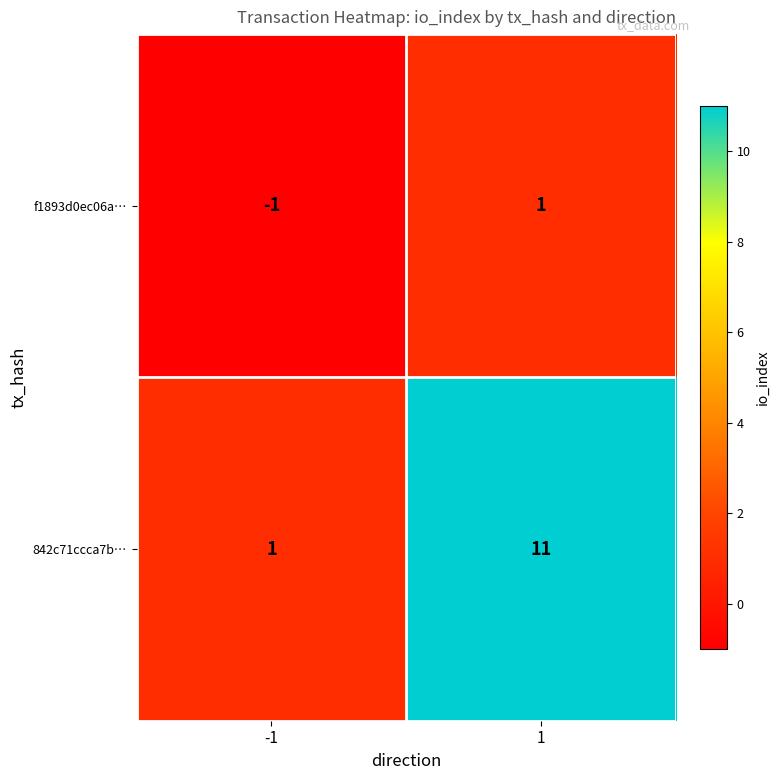

List the series in order of their peak value, highest first.

842c71ccca7b…, f1893d0ec06a…